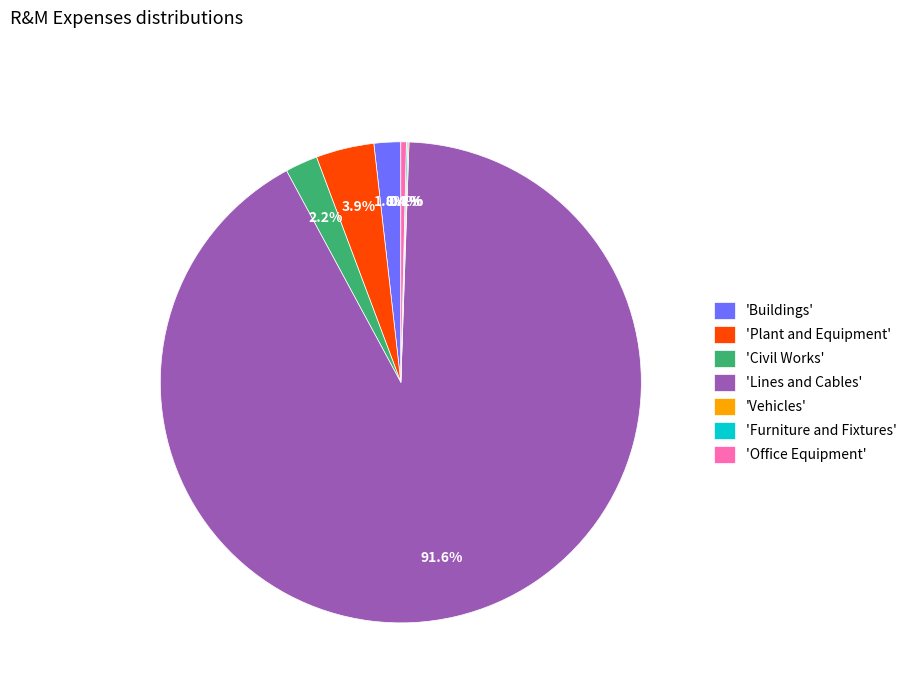

Is the sum of 'Plant and Equipment' and 'Office Equipment' greater than half?

No